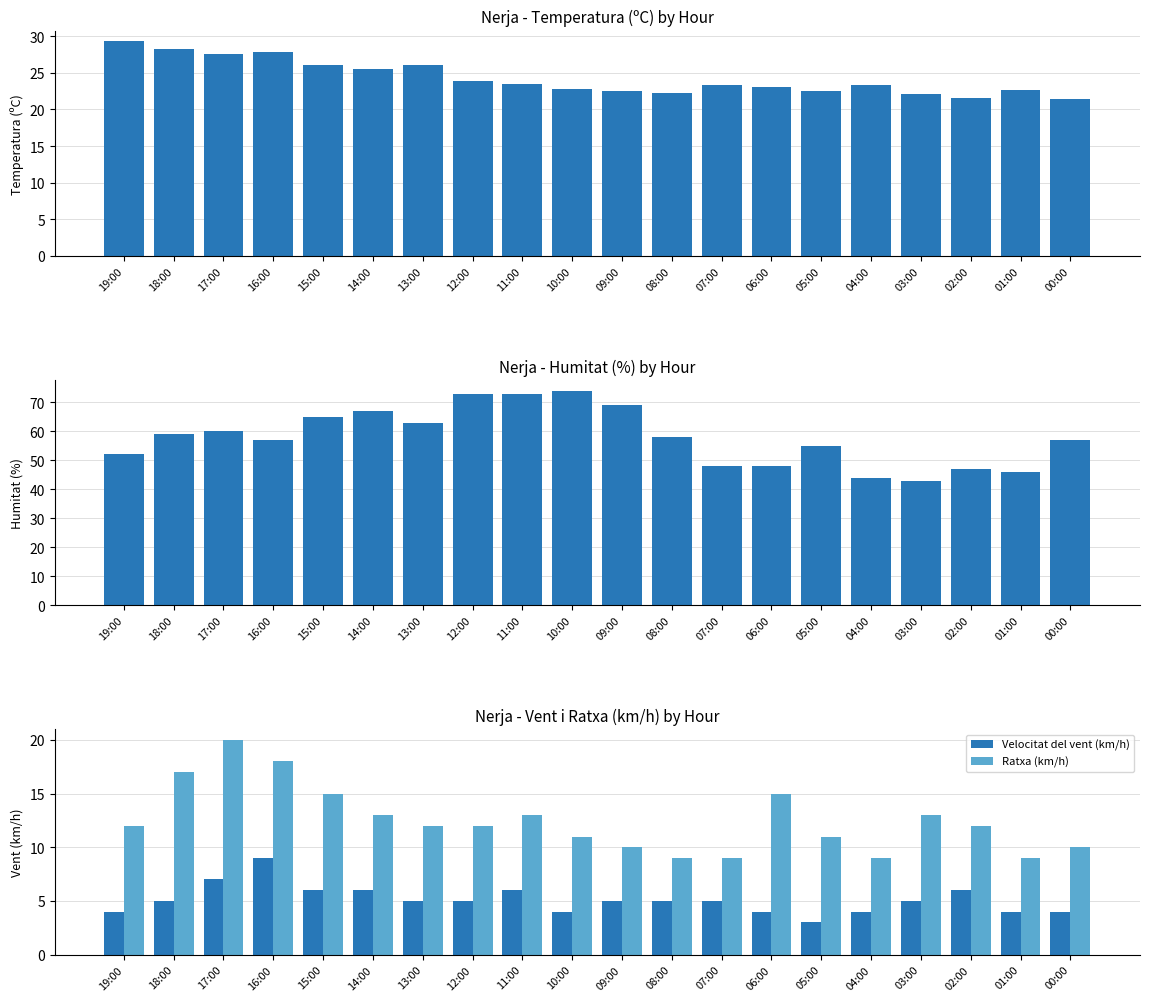

The Ratxa (km/h) series shows 3.1 at 02:00. True or false?

False